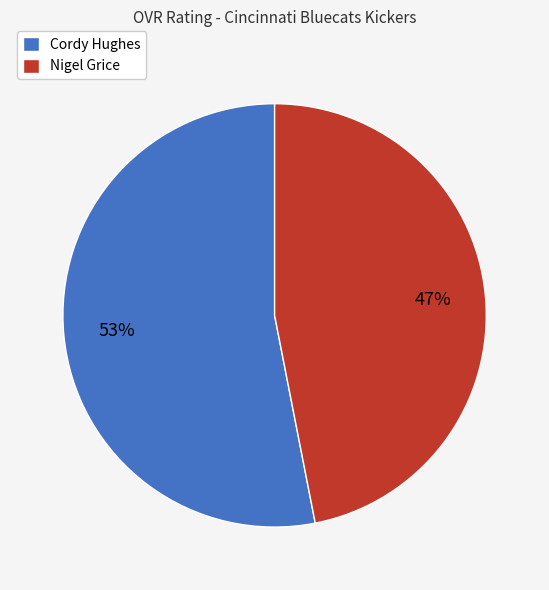

Which category has the biggest portion of the pie?

Cordy Hughes